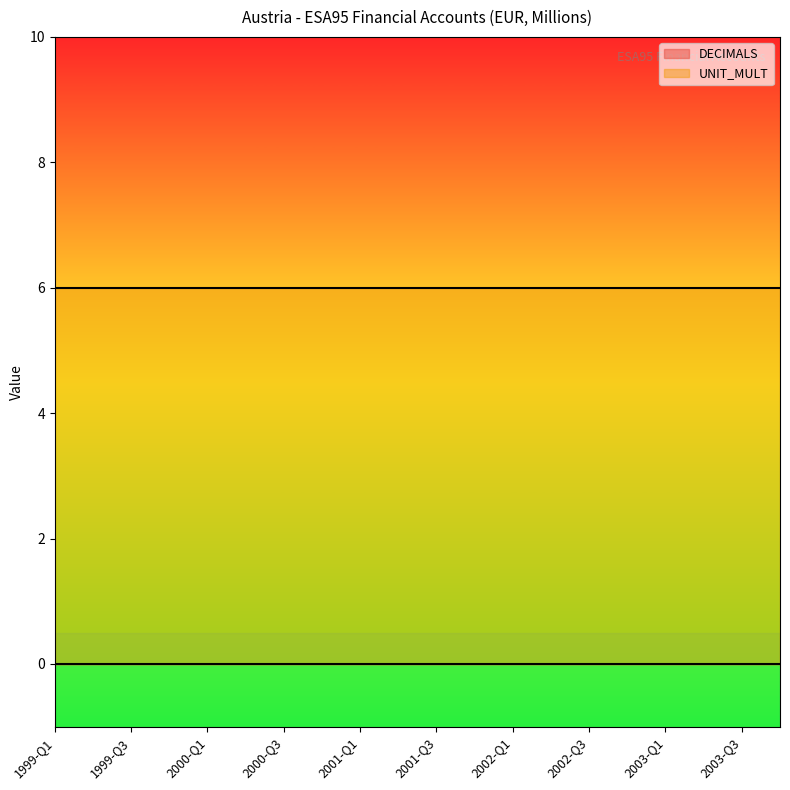

What position from the right is 2002-Q3?

6